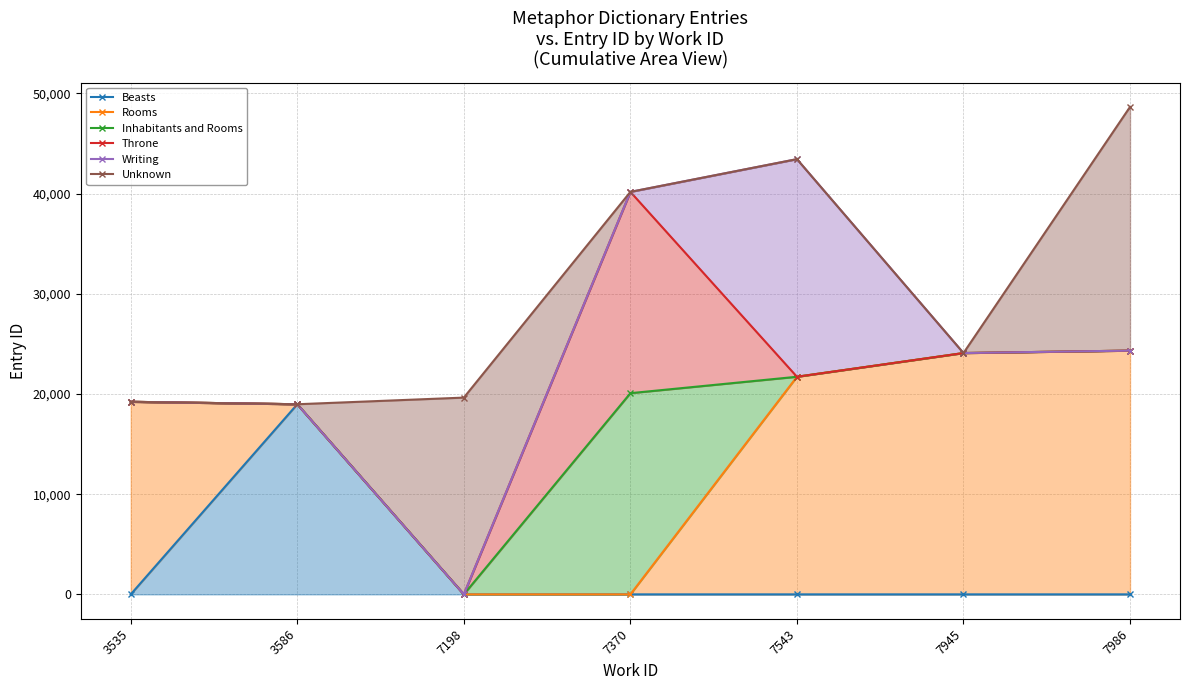

True or false: Beasts and Rooms cross at least once.

False